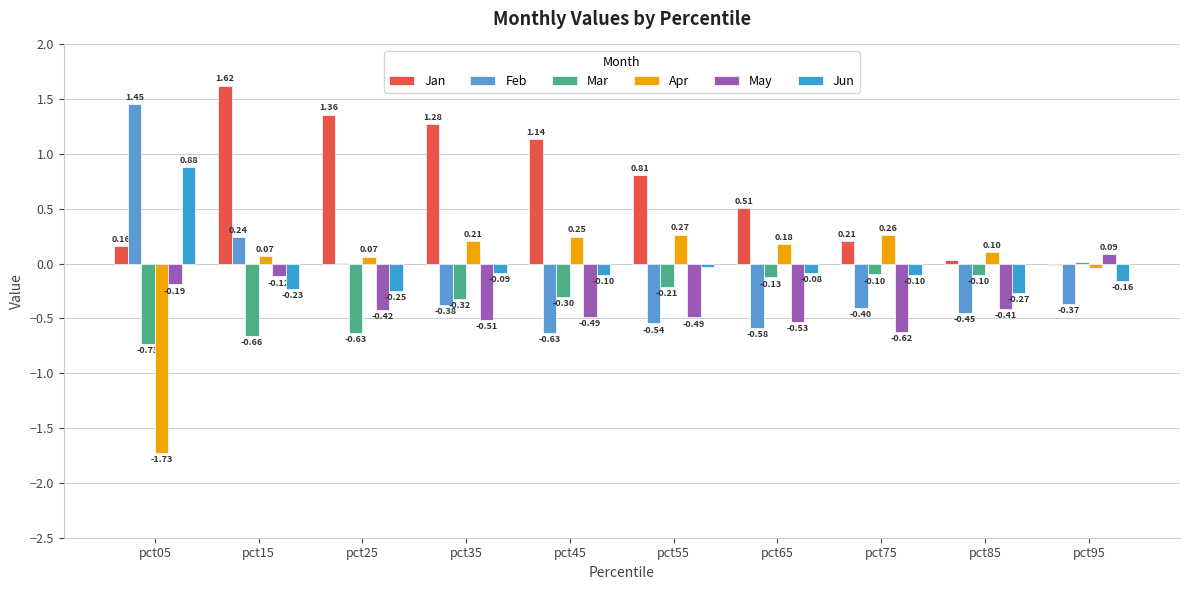

What is the minimum value shown in the chart?

-1.7